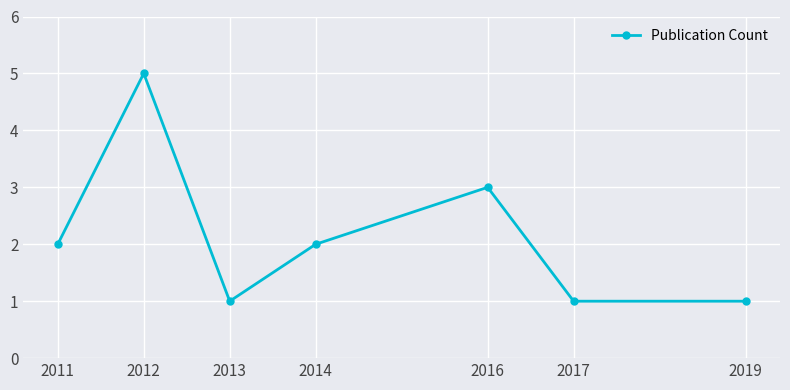

What is the value of the 3rd point from the left?

1